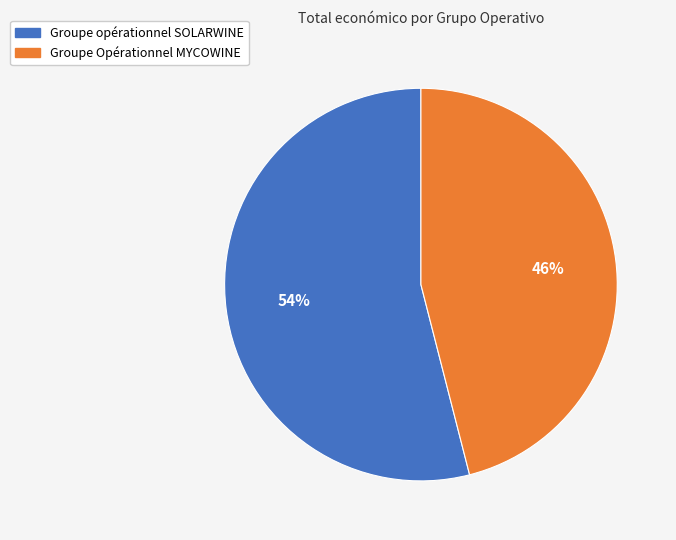

What percentage is the Groupe opérationnel SOLARWINE slice, to the nearest percent?

54%